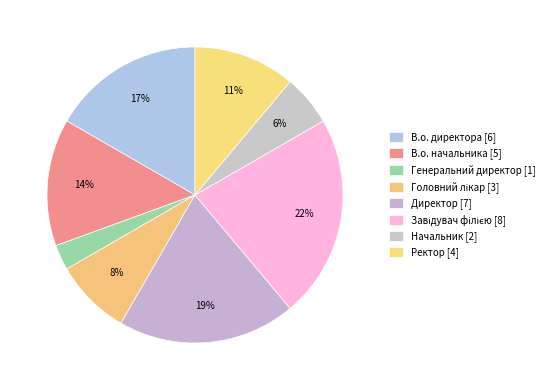

How many slices are in this pie chart?

8